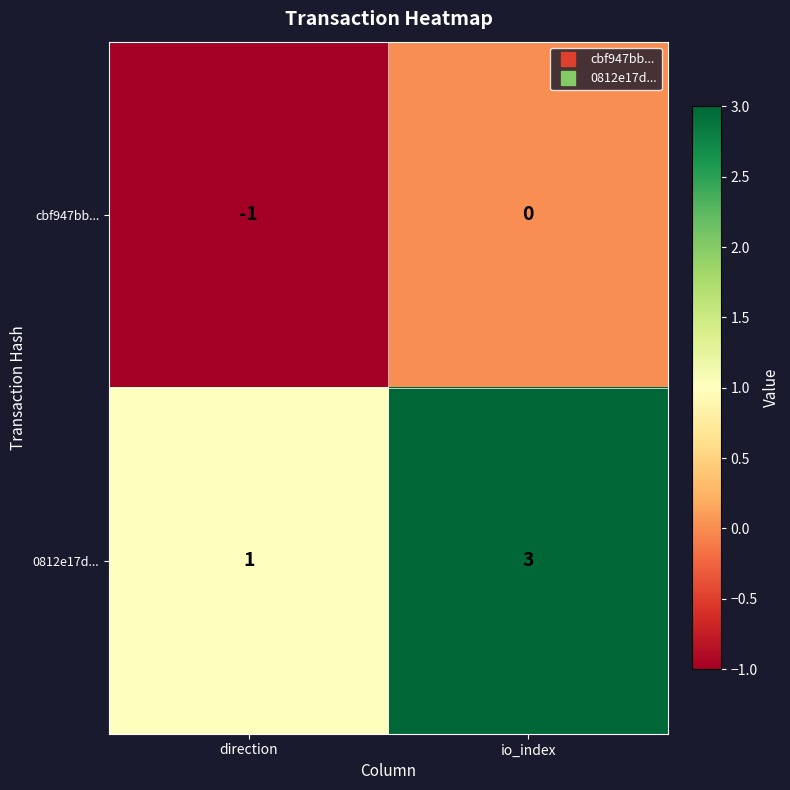

Which category has the lowest value across all series?

direction